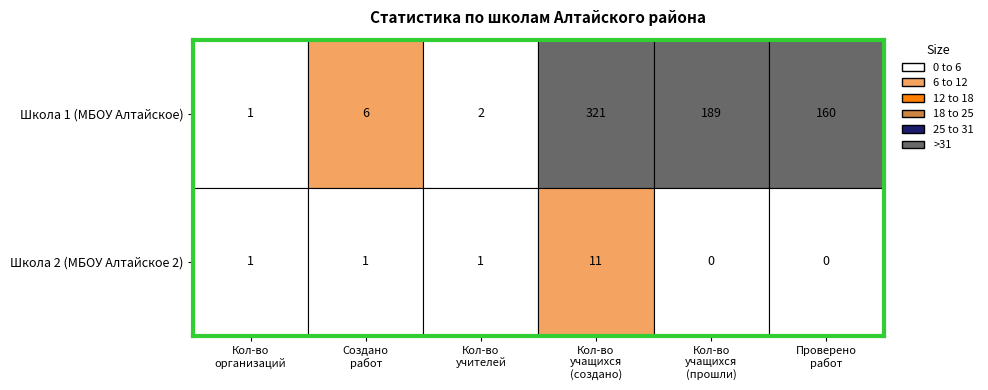

Which has a higher value, 4 or 1?

4